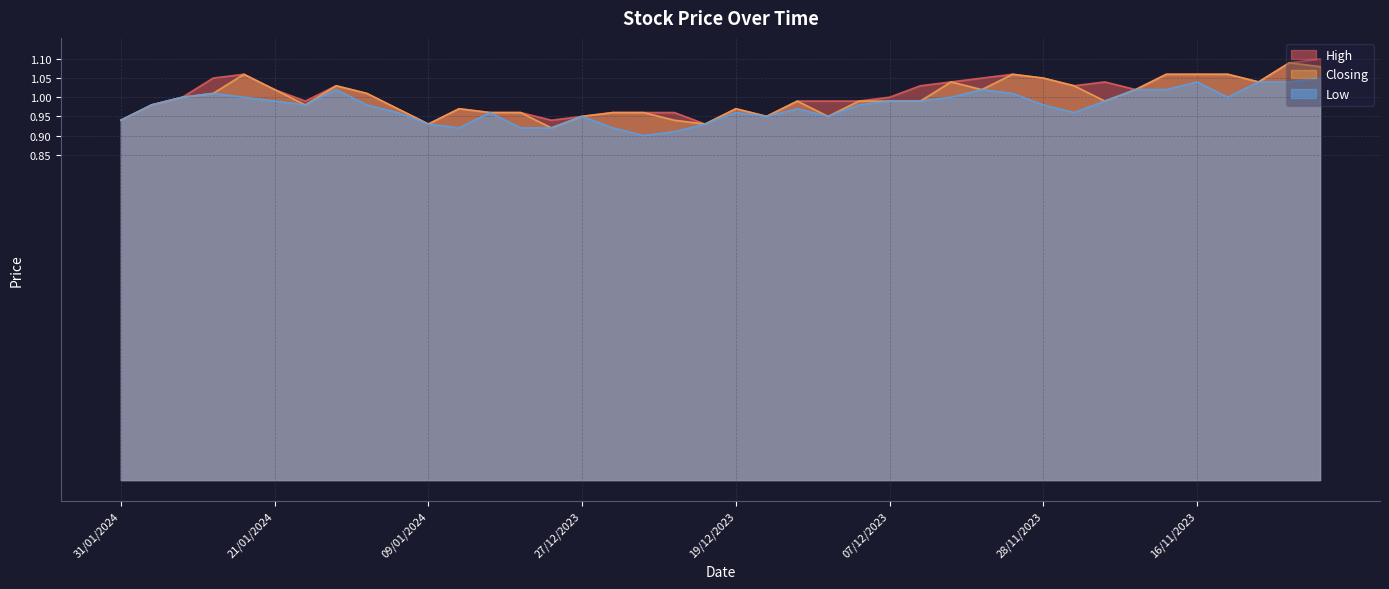

How many lines are shown in the chart?

3